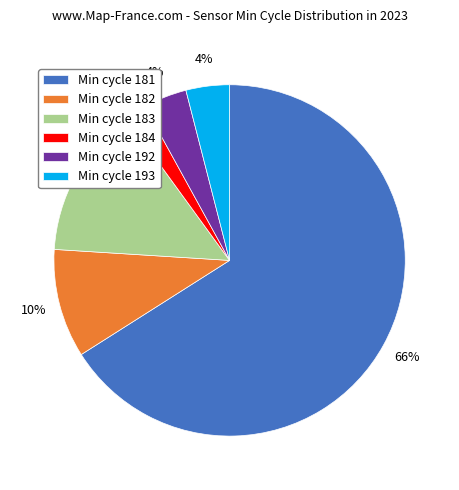

To the nearest percent, what is the difference between the largest and smallest slice percentages?

64%